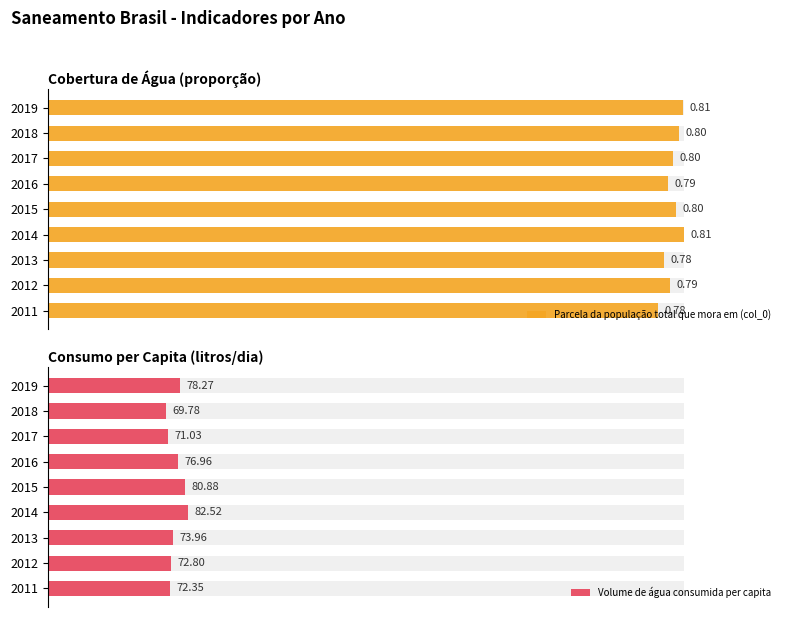

What are all the series names shown in the legend?

Parcela da população total que mora em (col_0), Volume de água consumida per capita